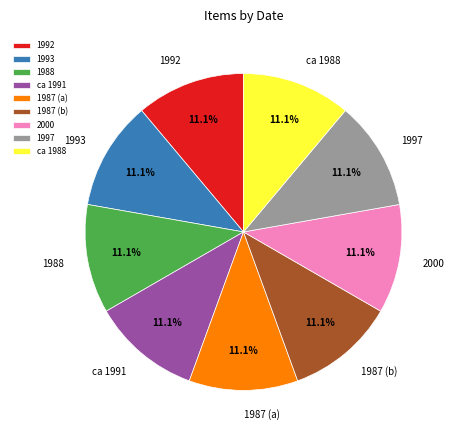

Combined, what portion of the pie is 1993 and 1987 (b)?

22.2%